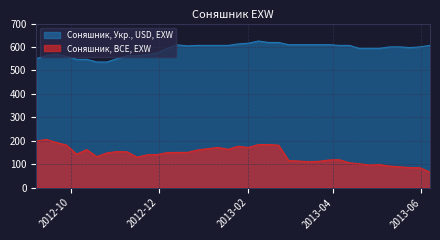

The Соняшник, BCE, EXW series shows 280.1 at 2013-01-04. True or false?

False